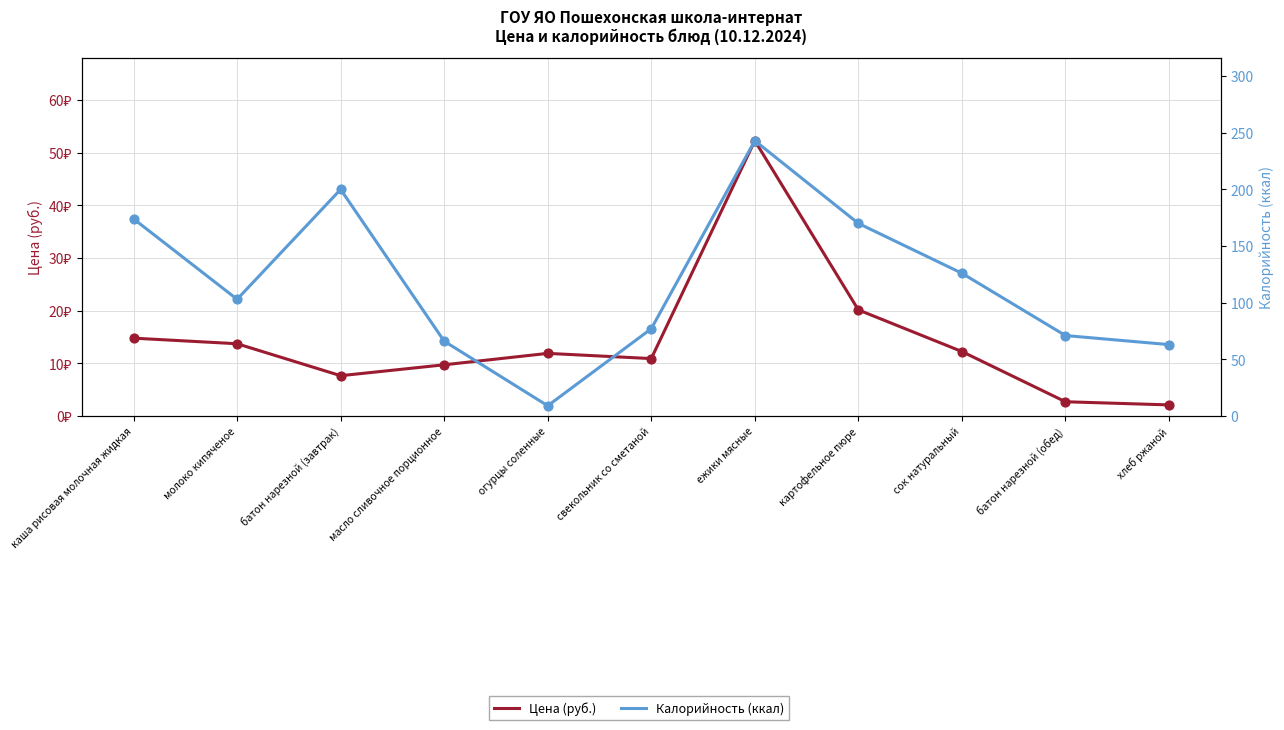

Is the value of Цена (руб.) at батон нарезной (завтрак) greater than the value of Калорийность (ккал) at сок натуральный?

No